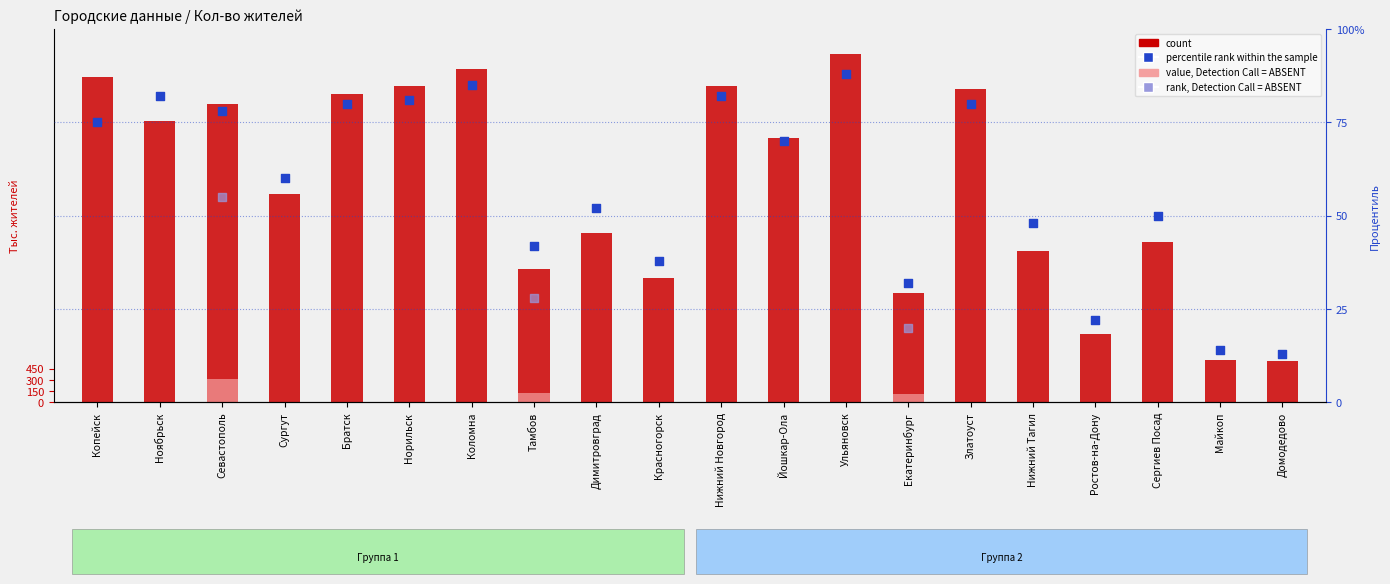

Which series has the largest total across all categories?

count